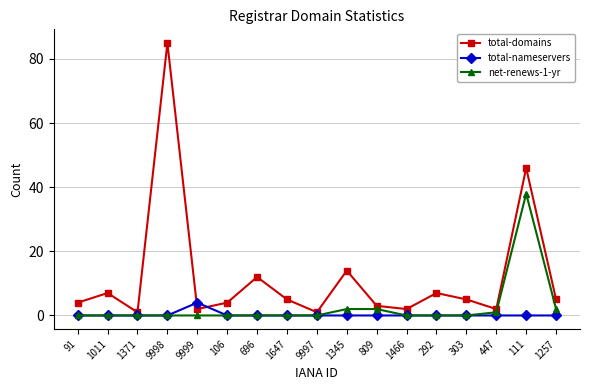

Which category has the highest value across all series?

9998